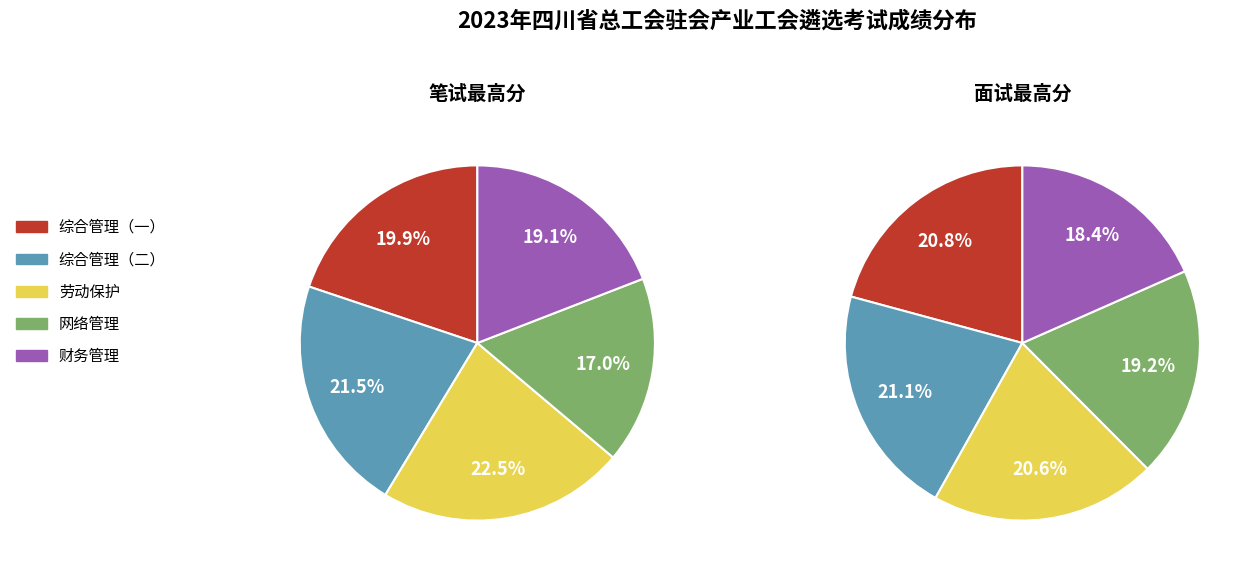

To the nearest percent, what portion does 财务管理 represent?

19%